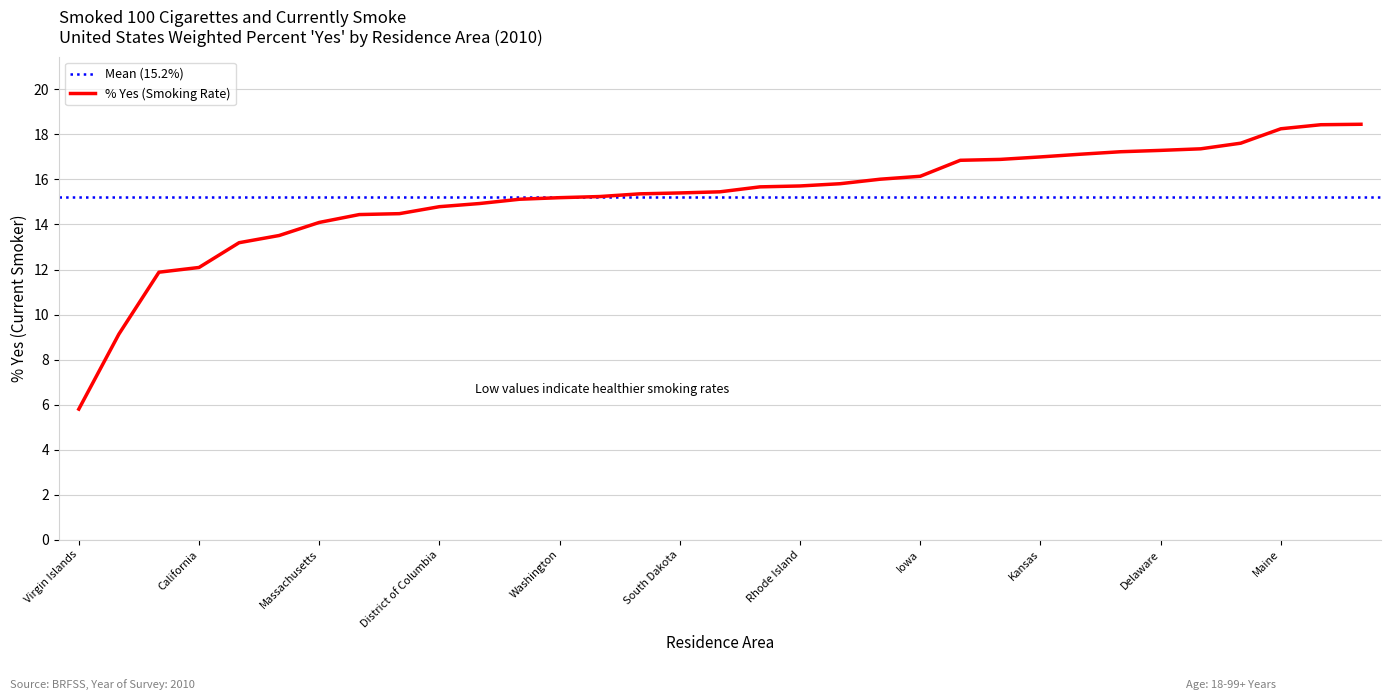

Rank the categories by value from highest to lowest.

New Mexico, Pennsylvania, Maine, Georgia, North Dakota, Delaware, Nebraska, Florida, Kansas, Illinois, New Hampshire, Iowa, Colorado, Texas, Rhode Island, Idaho, New York, South Dakota, Vermont, Maryland, Washington, Oregon, Minnesota, District of Columbia, Hawaii, New Jersey, Massachusetts, Arizona, Connecticut, California, Puerto Rico, Utah, Virgin Islands